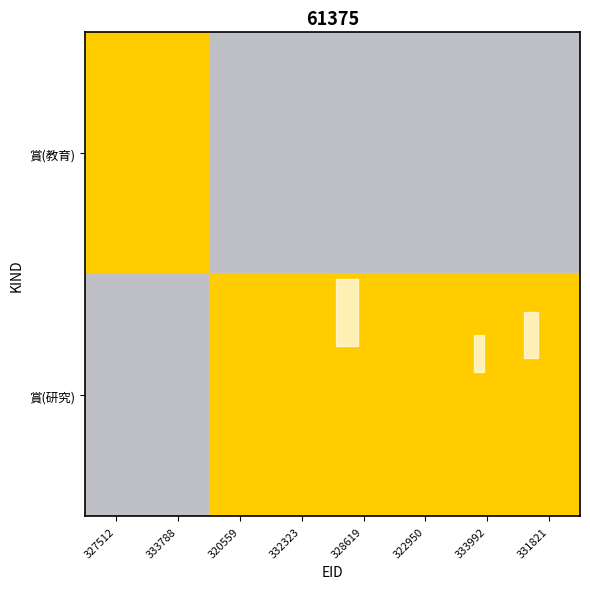

Which series has the widest spread of values?

賞(研究)